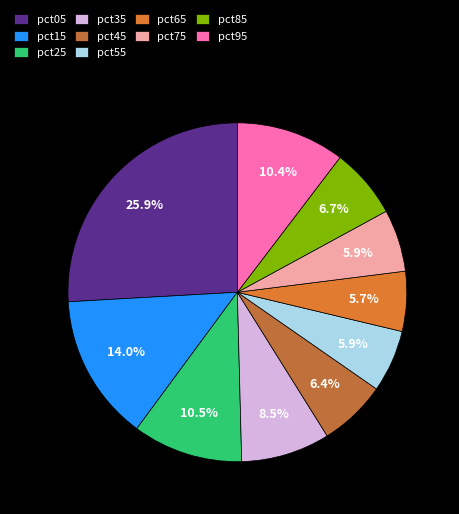

Count the number of slices in the pie.

10